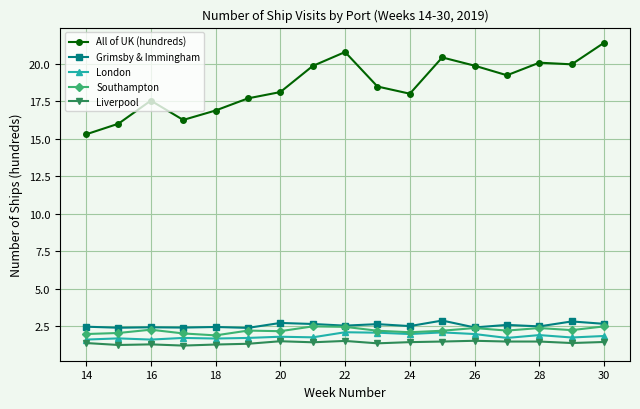

What is the minimum value for Grimsby & Immingham?

2.4